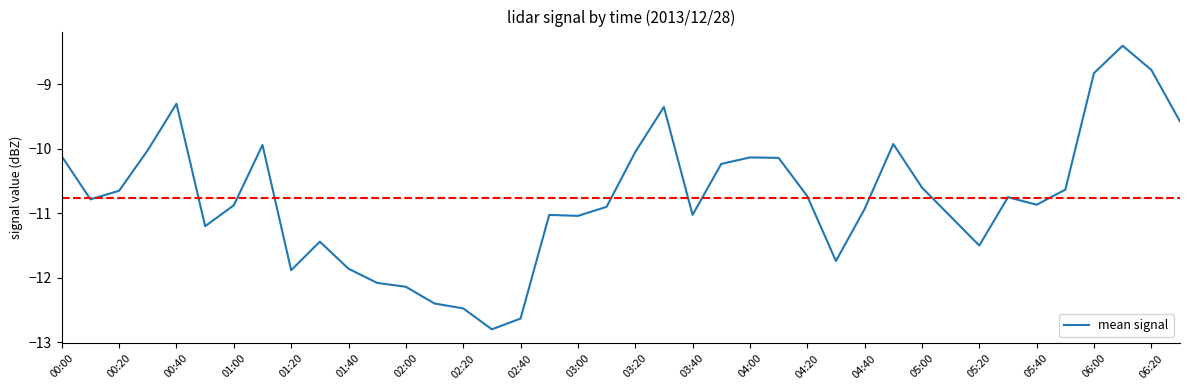

What is the minimum value shown in the chart?

-12.8